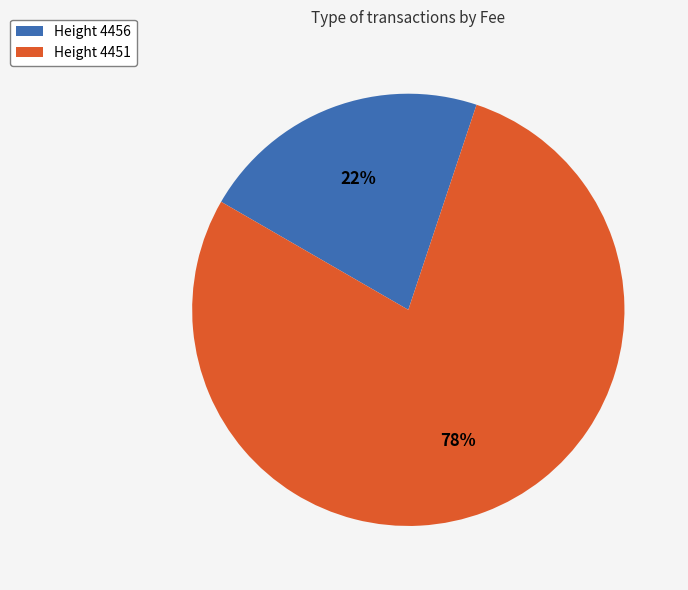

Count the number of slices in the pie.

2